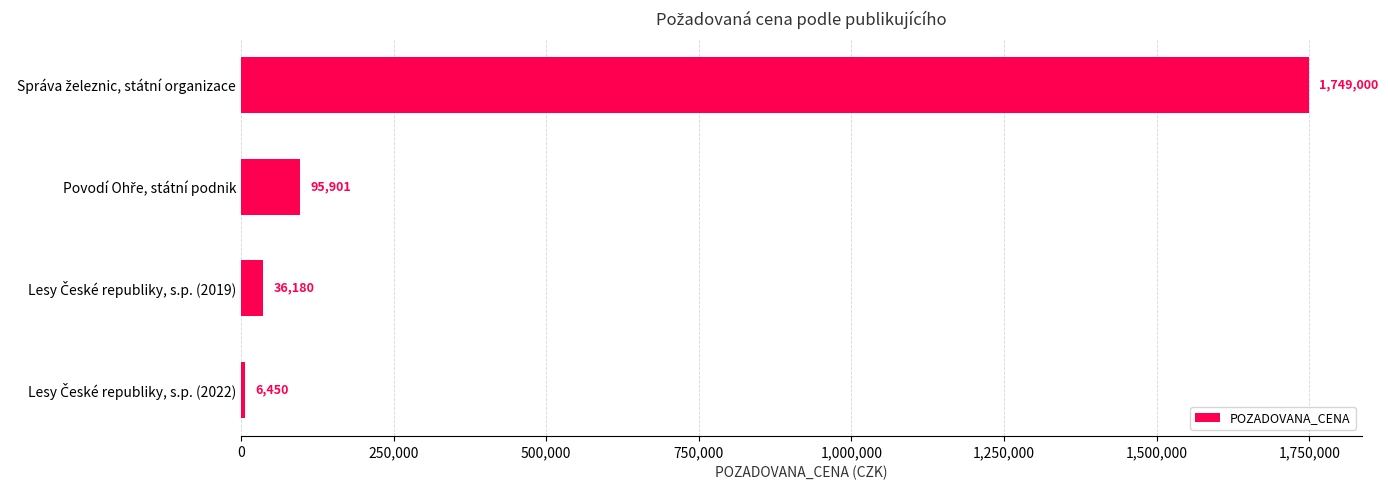

What is the difference between the maximum and second lowest values?

1712820